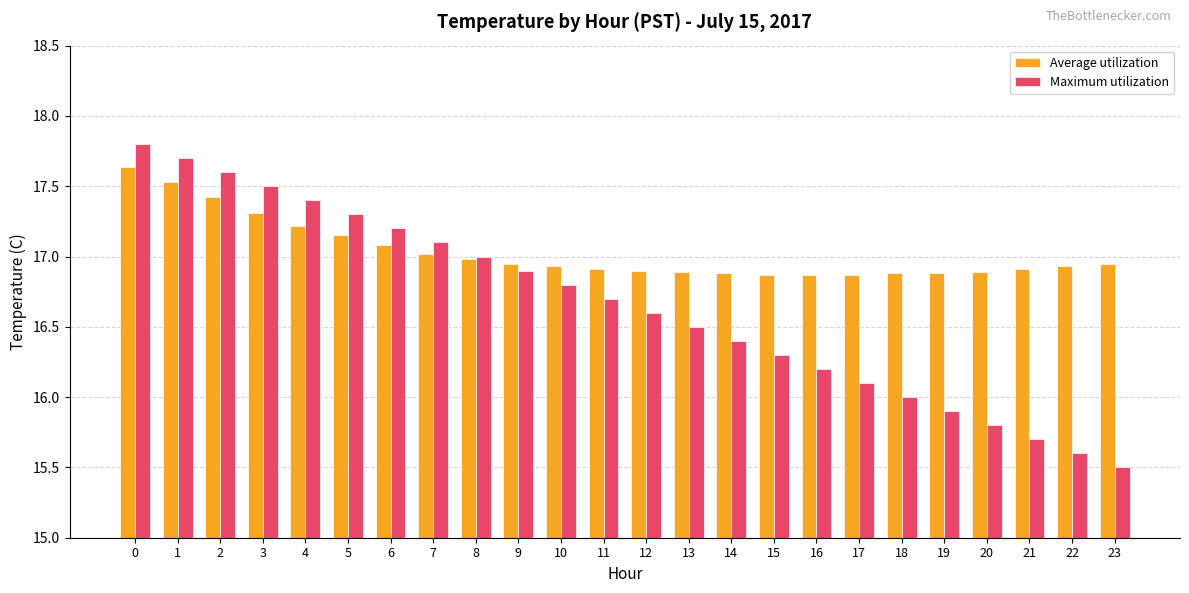

Is the value of Average utilization at 4 greater than the value of Maximum utilization at 14?

Yes